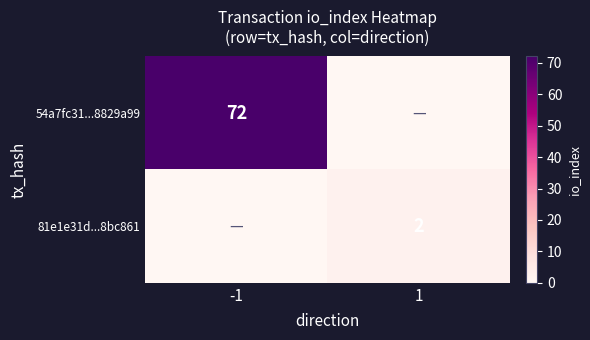

The 54a7fc31...8829a99 series shows 72 at -1. True or false?

True